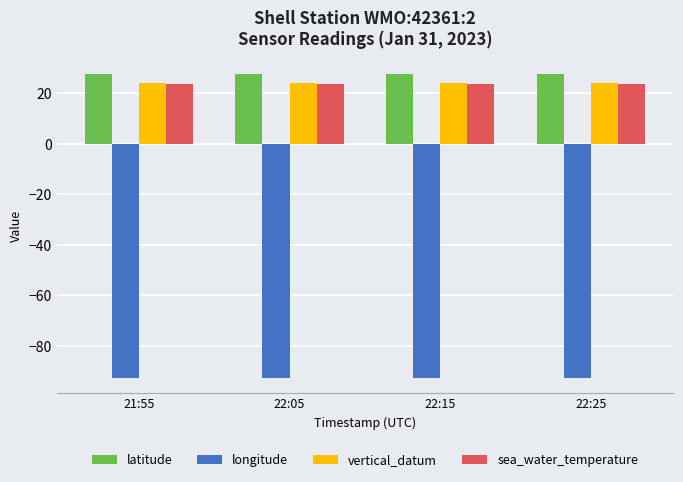

Are the bars horizontal?

No